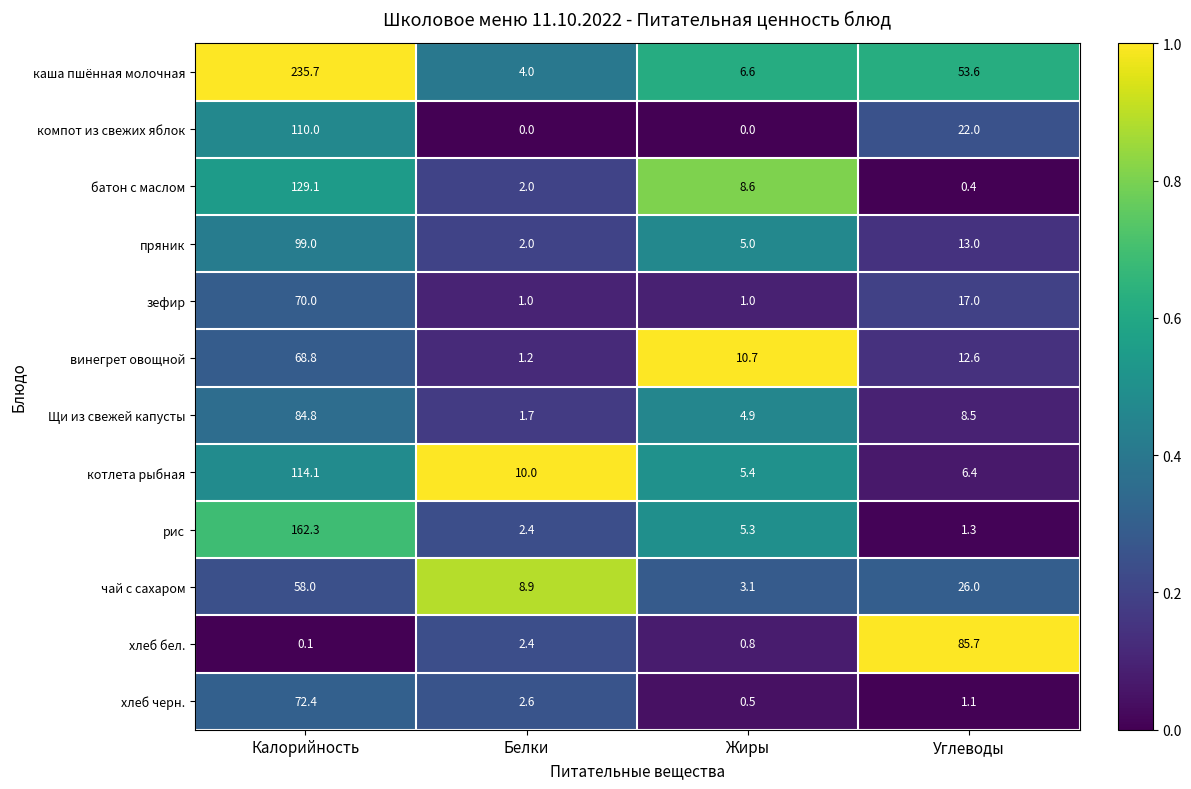

Rank the series at Калорийность from lowest to highest value.

хлеб бел., чай с сахаром, винегрет овощной, зефир, хлеб черн., Щи из свежей капусты, пряник, компот из свежих яблок, котлета рыбная, батон с маслом, рис, каша пшённая молочная